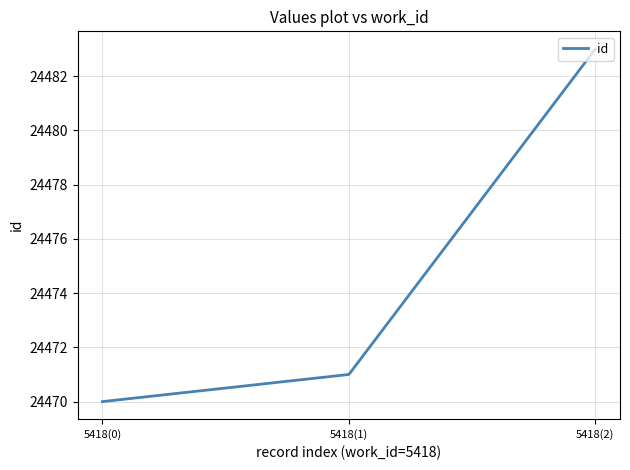

At which label is the value closest to 24476?

5418(1)